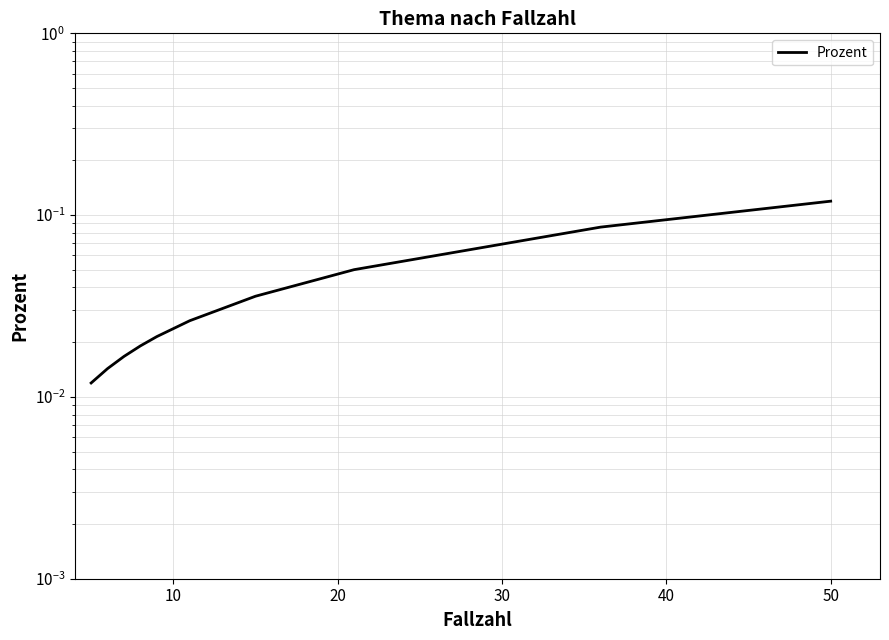

How many categories are shown in the chart?

20